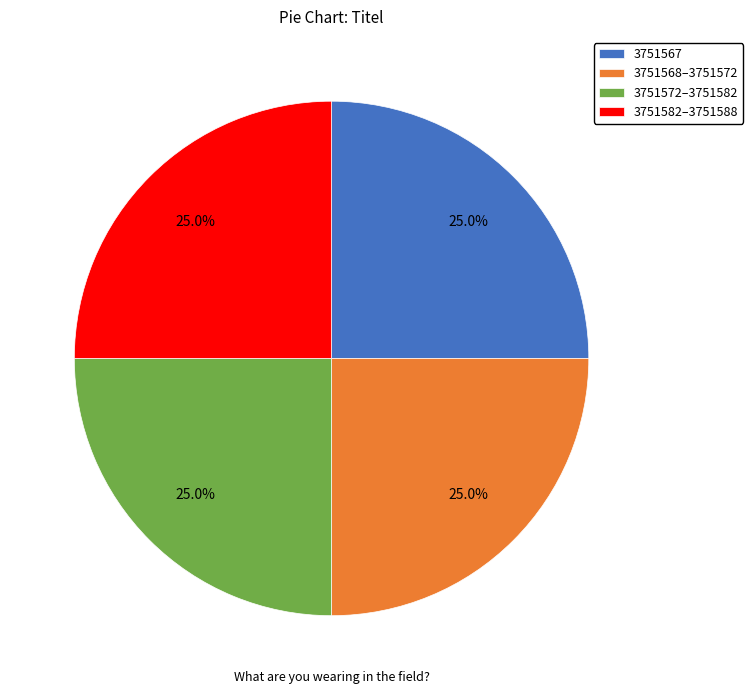

Does any single category account for the majority?

No